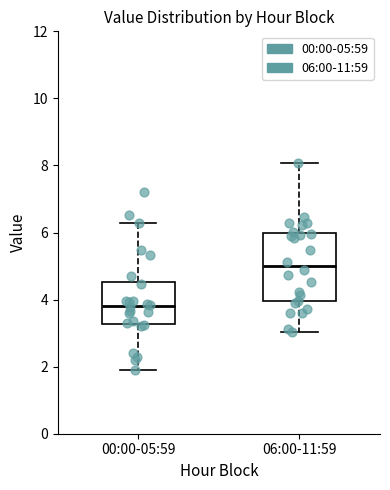

Reading left to right, transcribe this box plot: for each box, give where its median line is, the range the box spans, and where its two whiskers end, as read against the y-axis. The values are not printed on the chart, so give them approximately, as read against the axis.

00:00-05:59: median 3.8, box 3.2 to 4.6, whiskers 2.0 to 6.2
06:00-11:59: median 5.0, box 4.0 to 6.0, whiskers 3.0 to 8.0